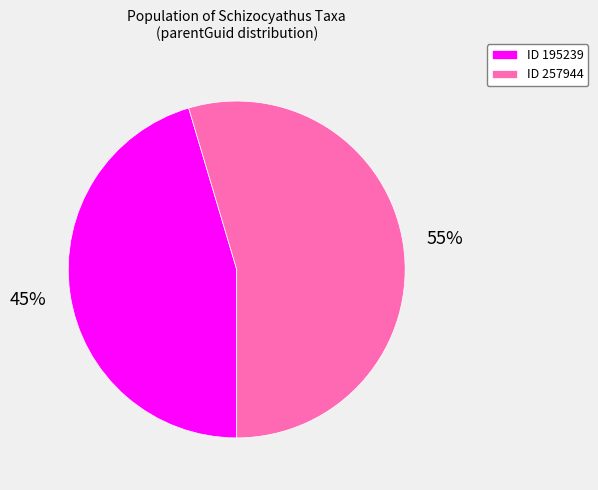

Which slice represents more than half of the pie?

ID 257944